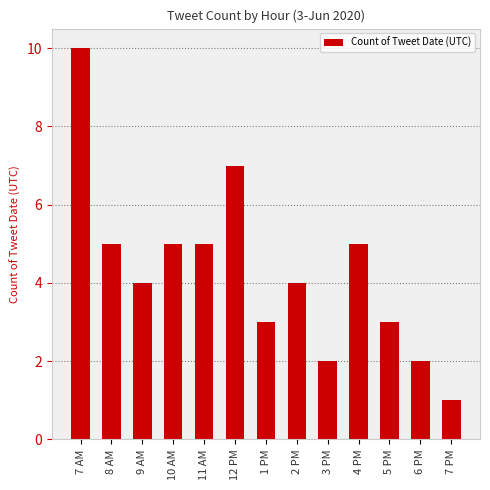

At which category does the chart reach its minimum across all series?

7 PM